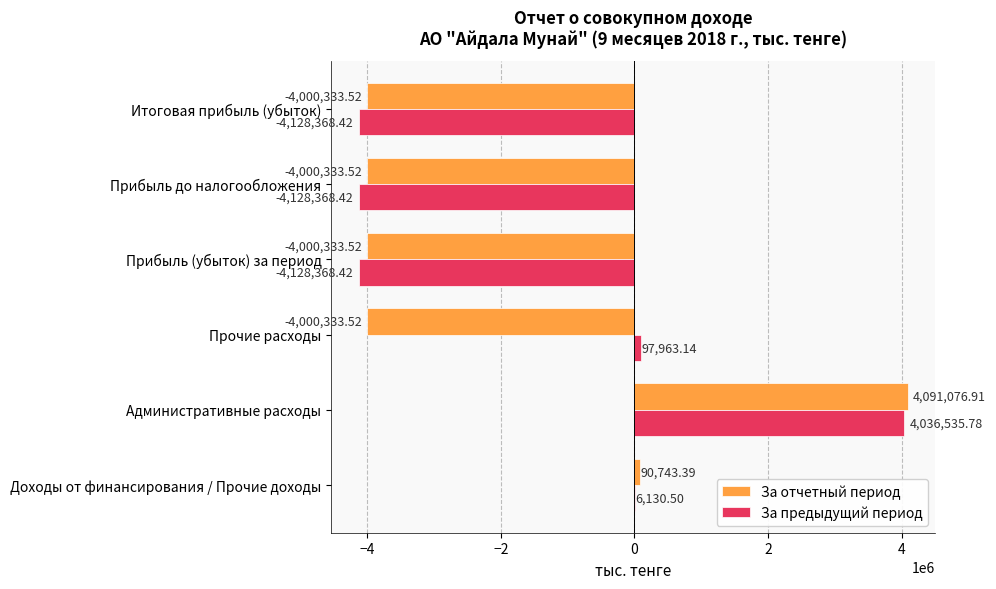

At which label is За отчетный период closest to 45371?

Доходы от финансирования / Прочие доходы